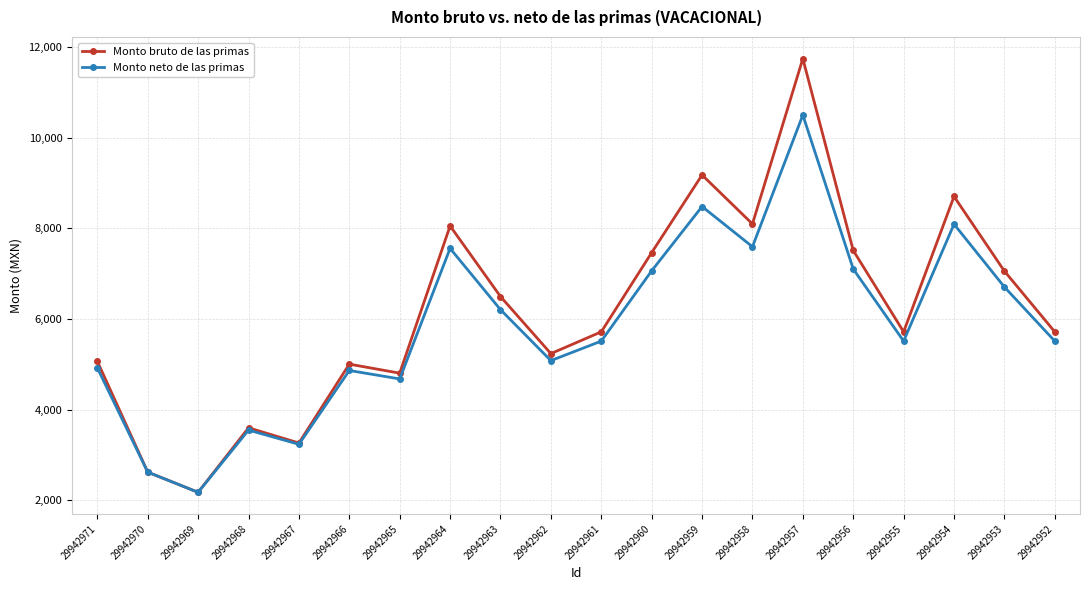

Does the chart display data point markers on the line(s)?

Yes